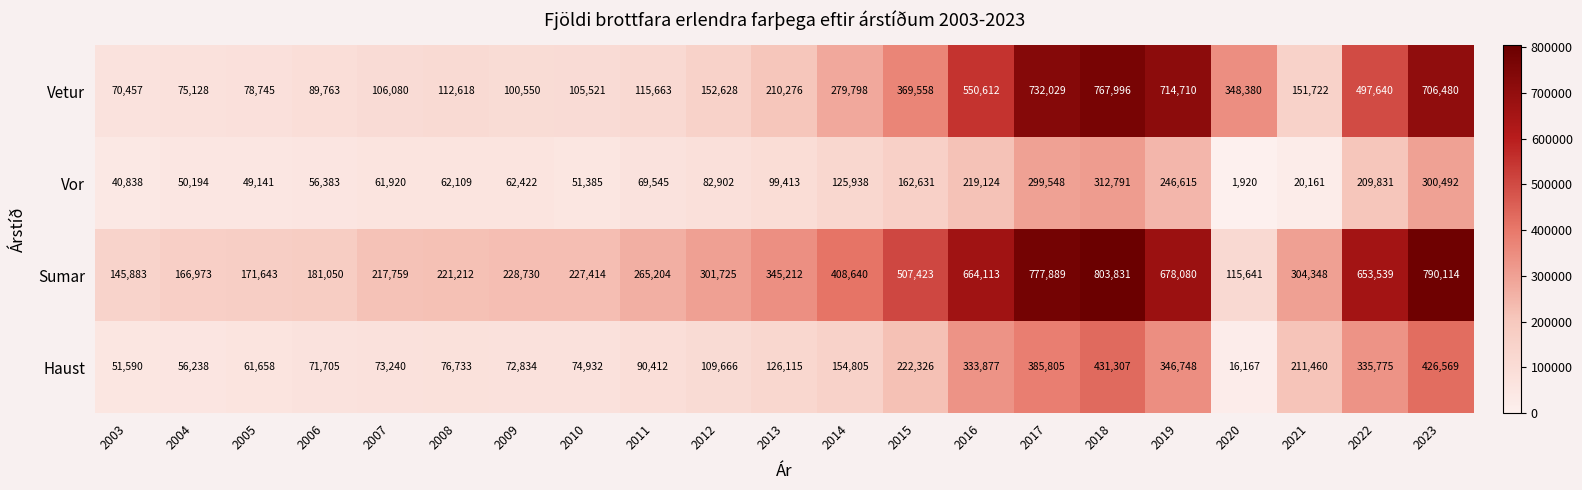

At how many categories does at least one series exceed 206435?

17